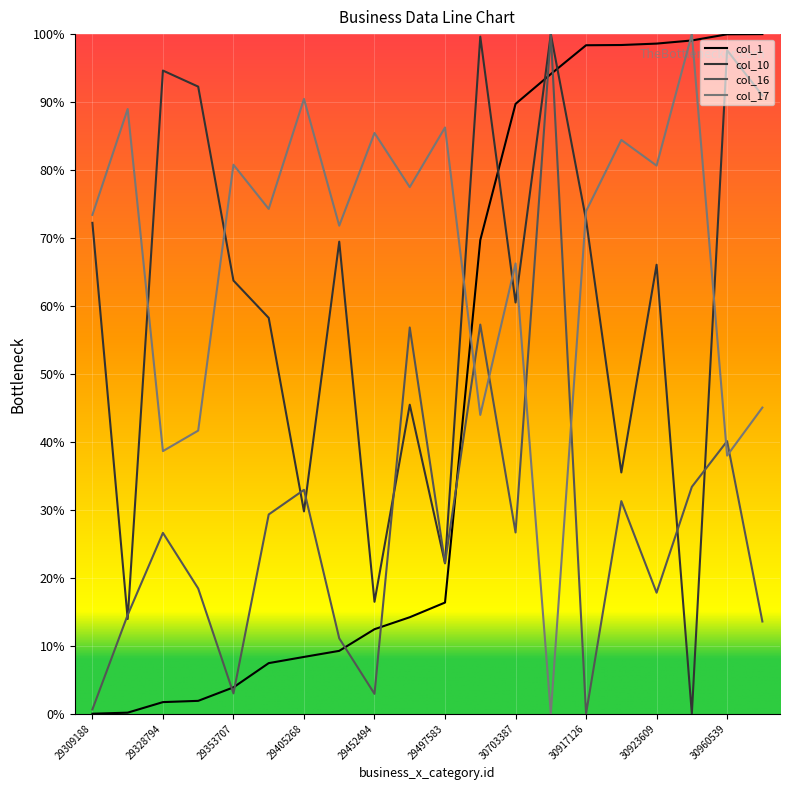

What is the highest value of the col_17 series?

100.0